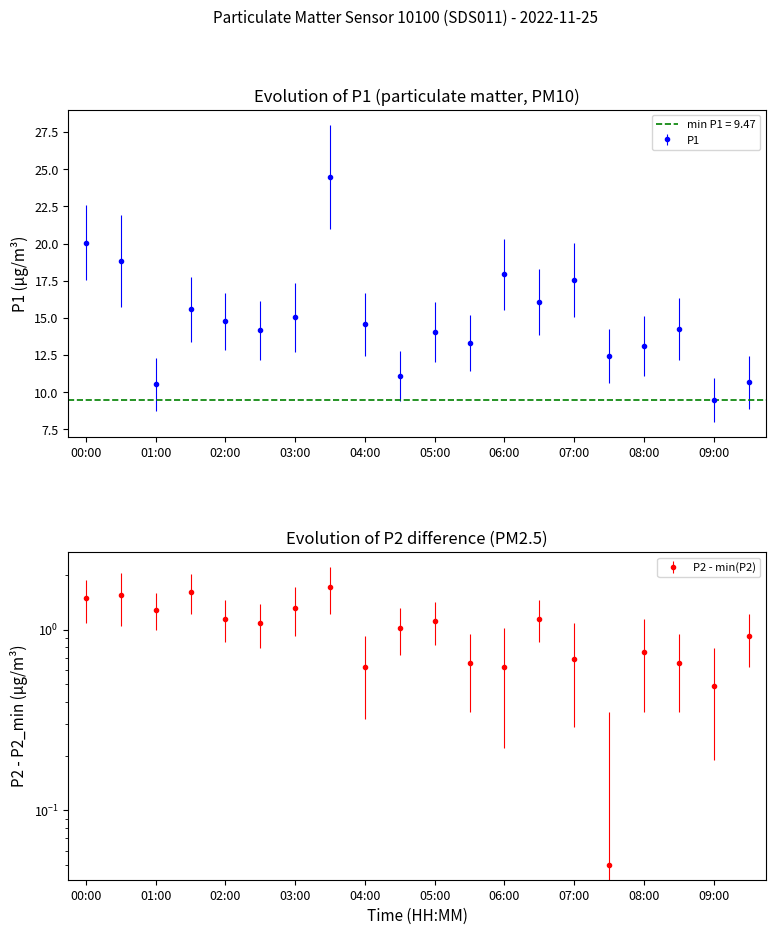

How many lines are shown in the chart?

2